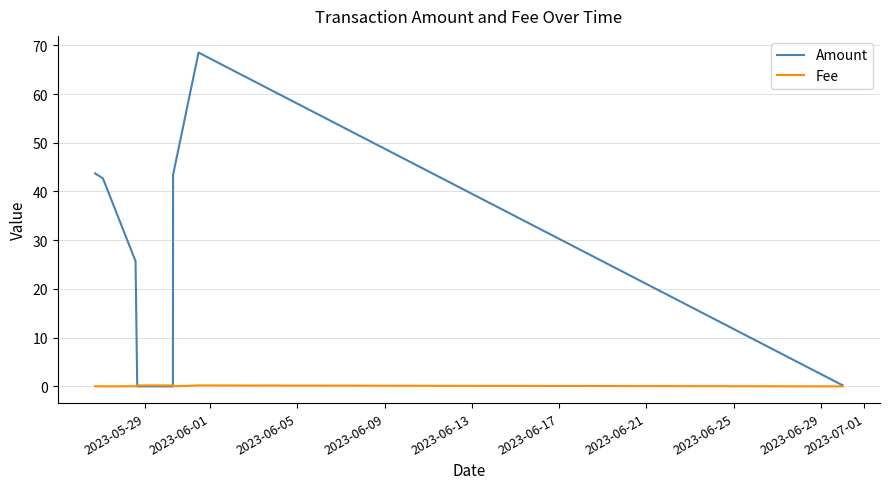

Which series has the widest spread of values?

Amount